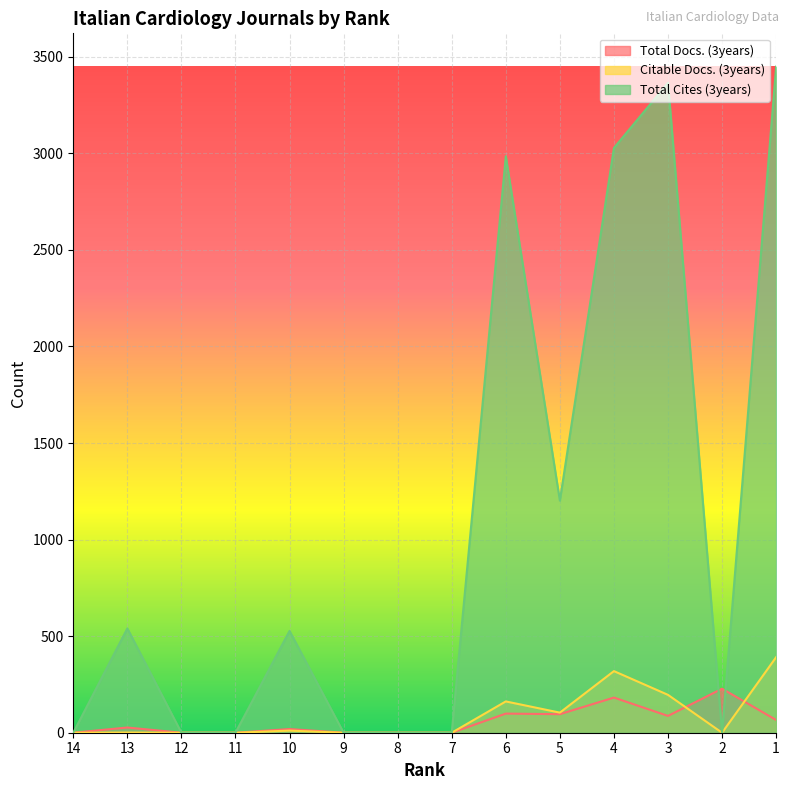

What value does the Total Docs. (3years) series have at 5?

96